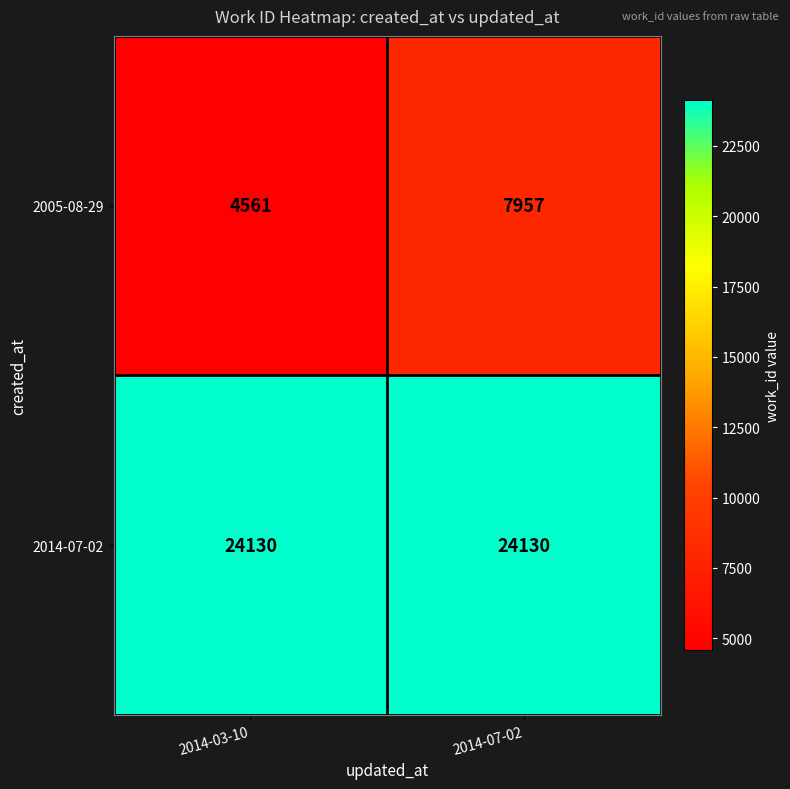

True or false: 2005-08-29 has a value of 1185 at 2014-03-10.

False